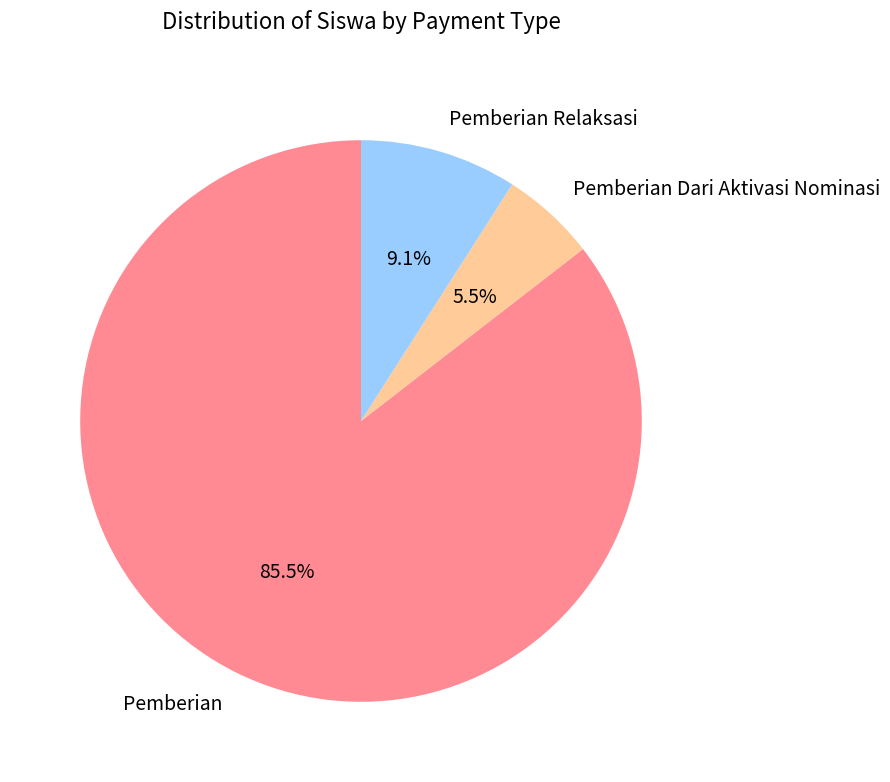

What percentage do Pemberian and Pemberian Relaksasi together represent?

94.5%